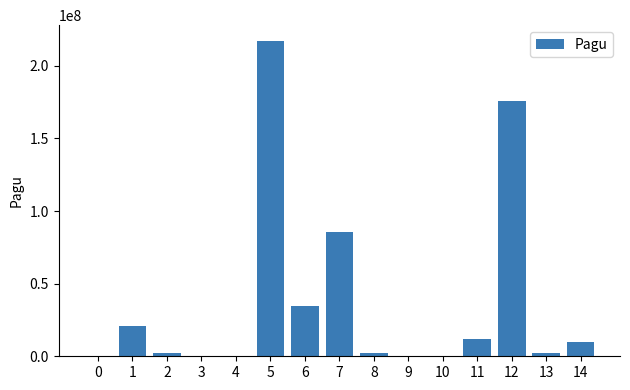

What is the average value?

37657867